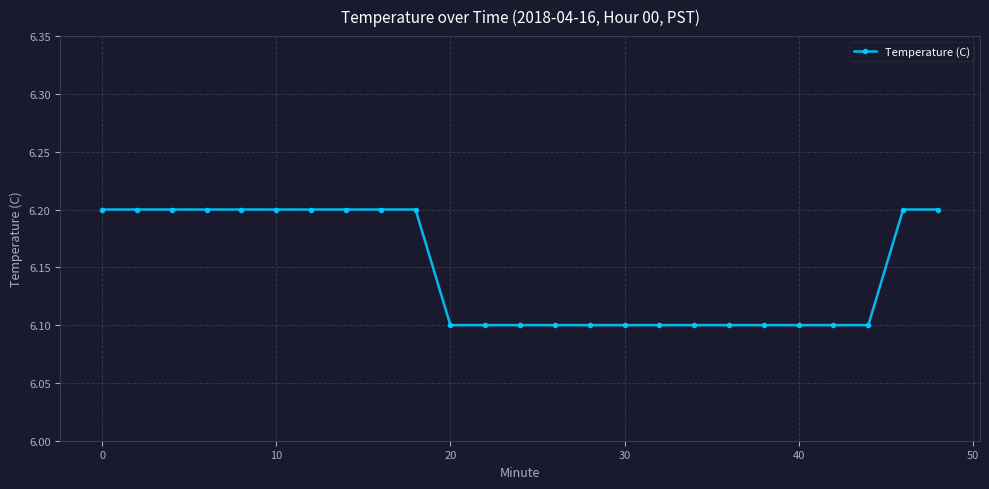

What is the minimum value shown in the chart?

6.1